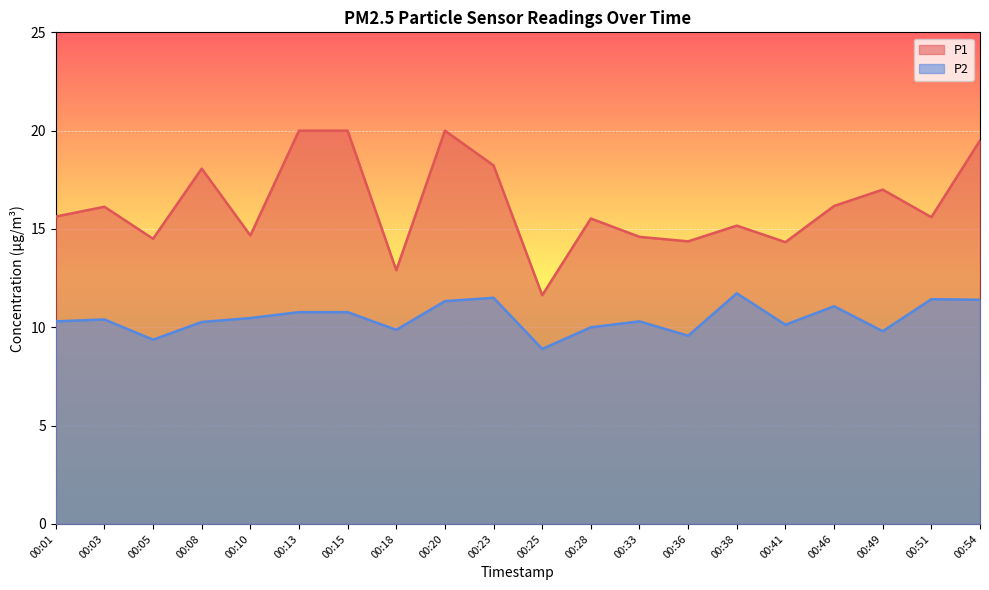

Is it true that P1 equals 14.6 at 00:33?

True